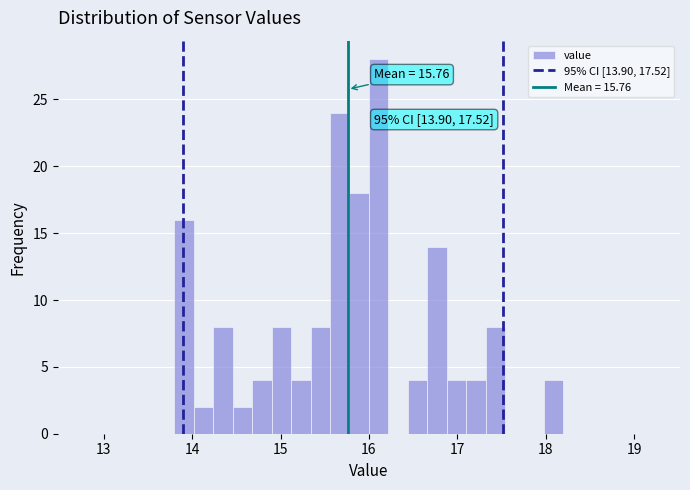

Around what value on the x-axis is the tallest bar? Give the approximate position of its centre, as read against the axis.

16.1